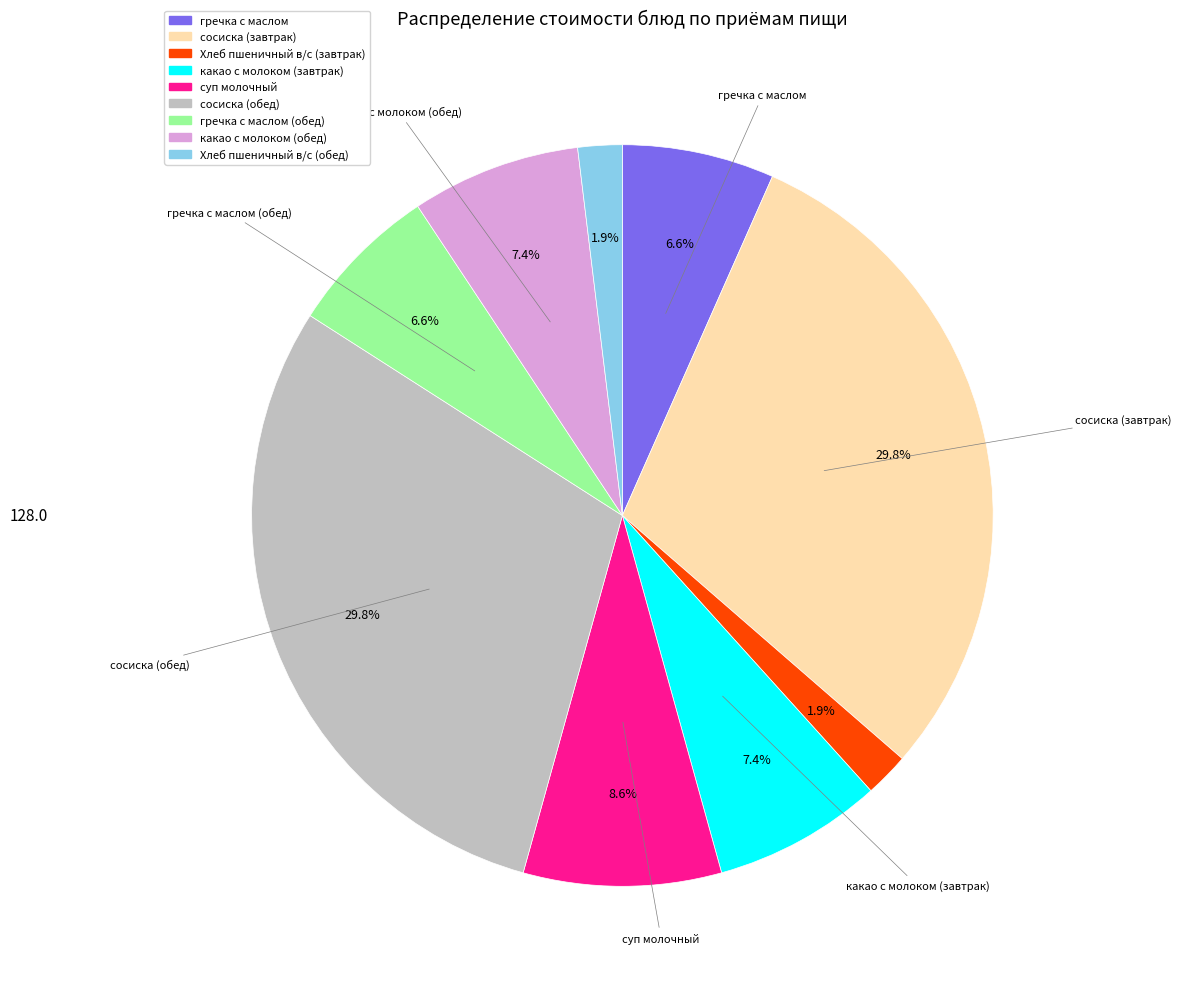

Does any single category account for the majority?

No